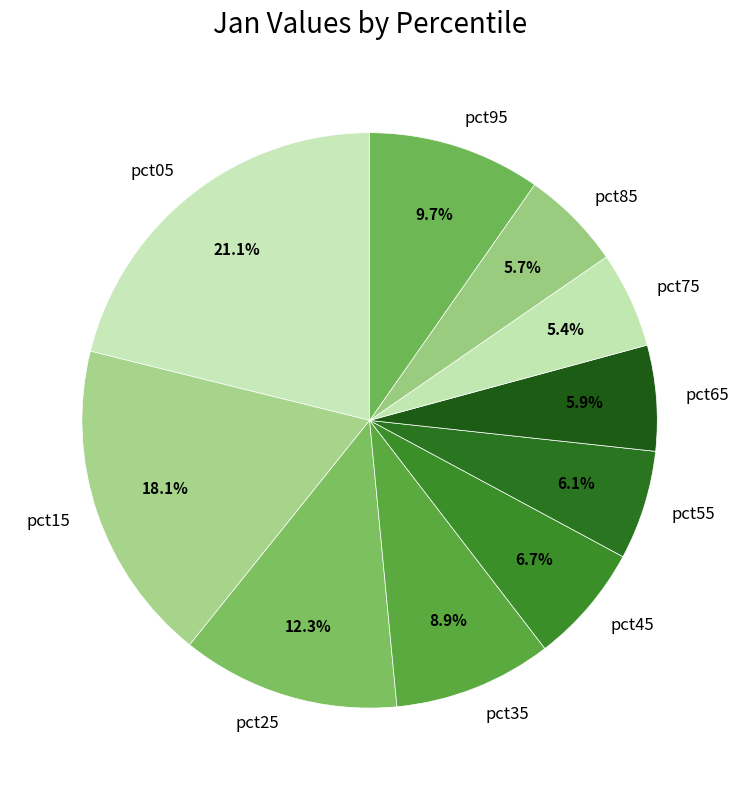

What is the largest slice in the pie chart?

pct05